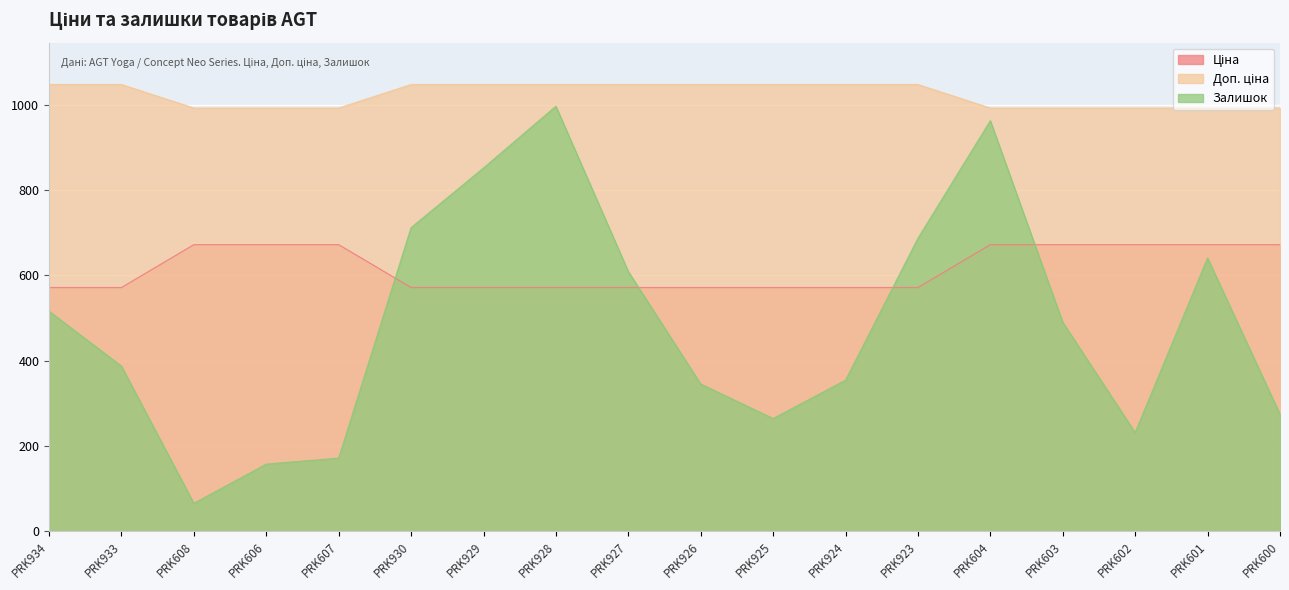

At which label does Залишок reach its peak?

PRK928